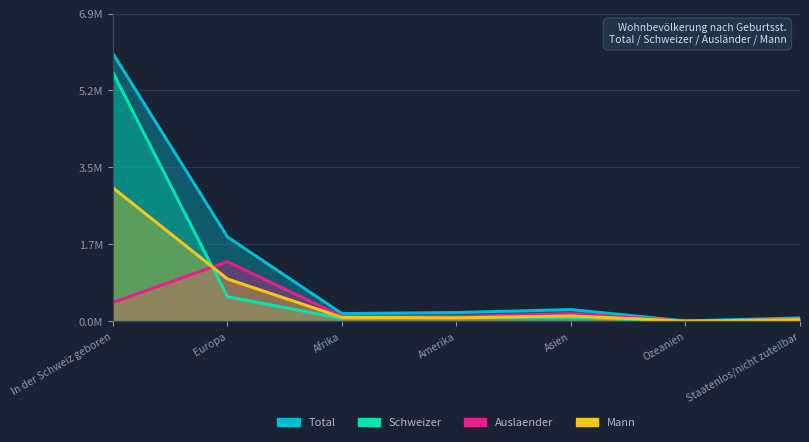

Is the value of Auslaender at Europa greater than the value of Total at Ozeanien?

Yes